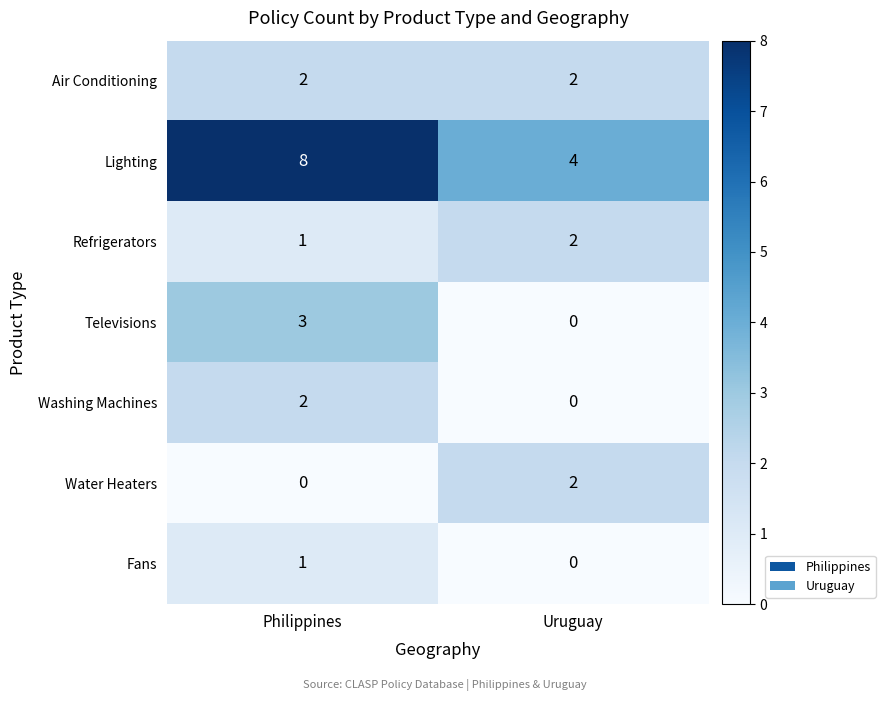

Which series has the widest spread of values?

Lighting